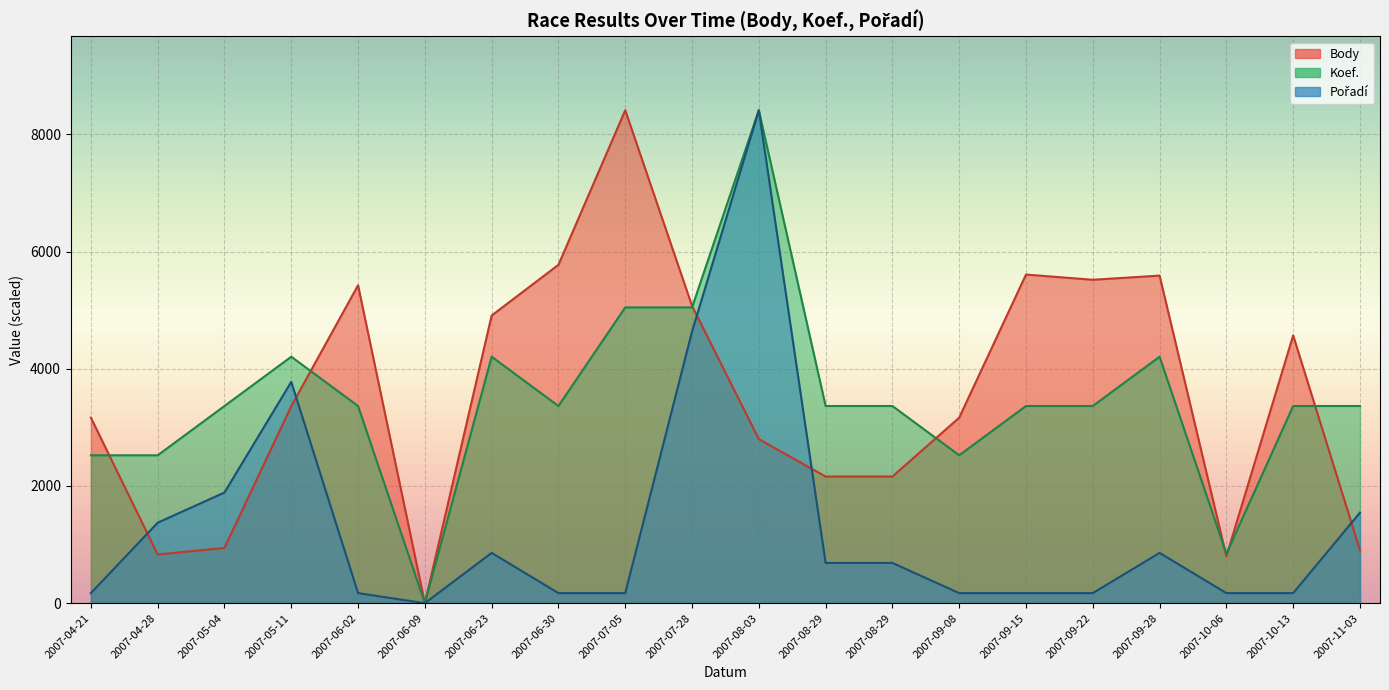

Where is the first local minimum for Pořadí?

2007-06-09